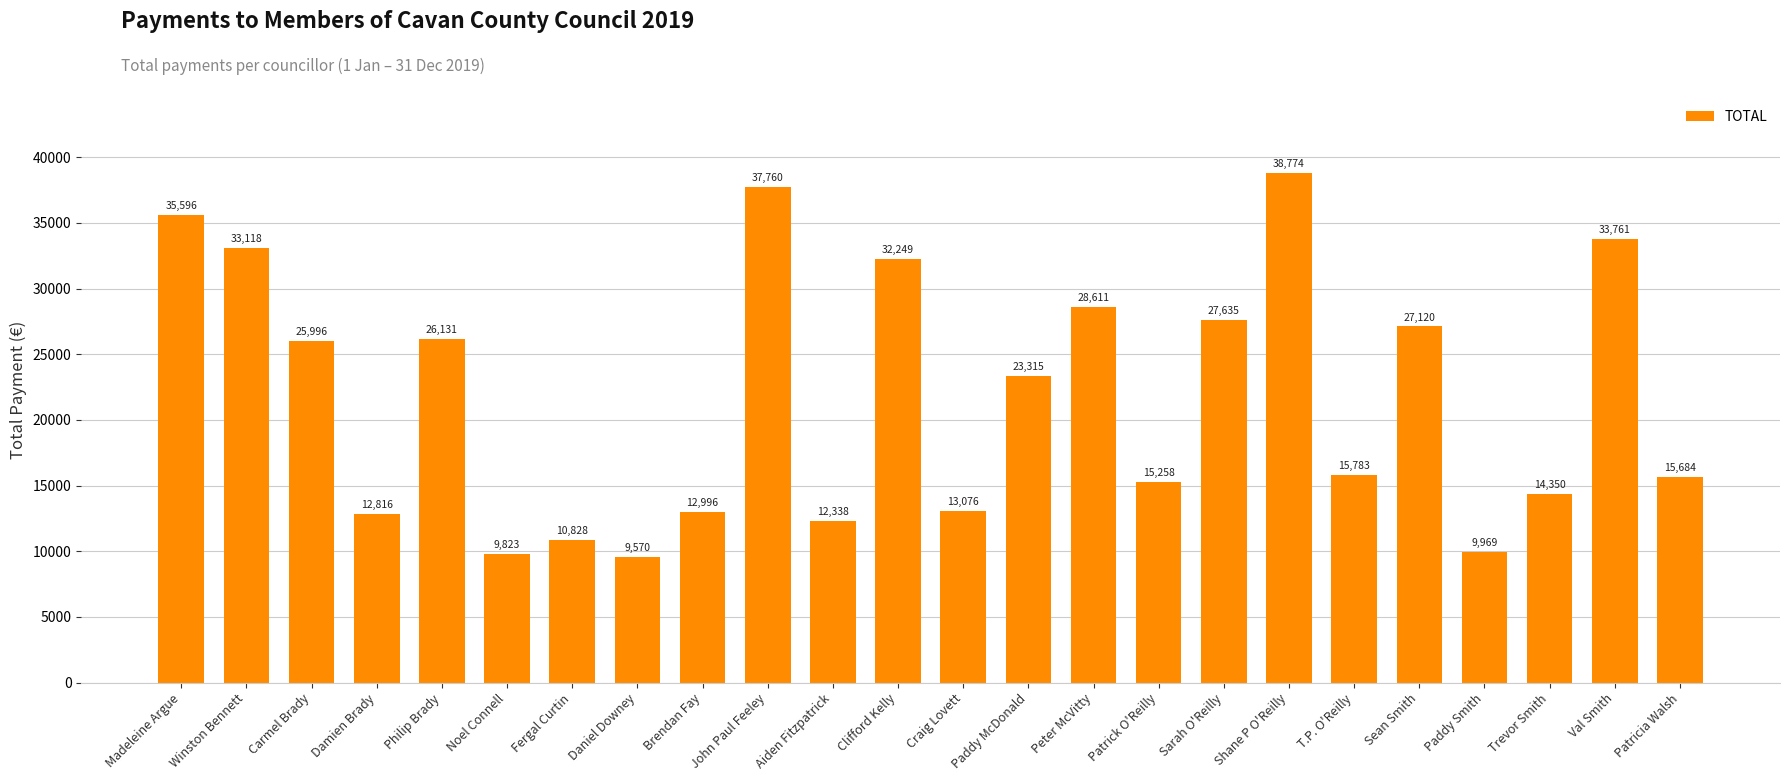

What is the difference between the second highest and second lowest values?

27936.9